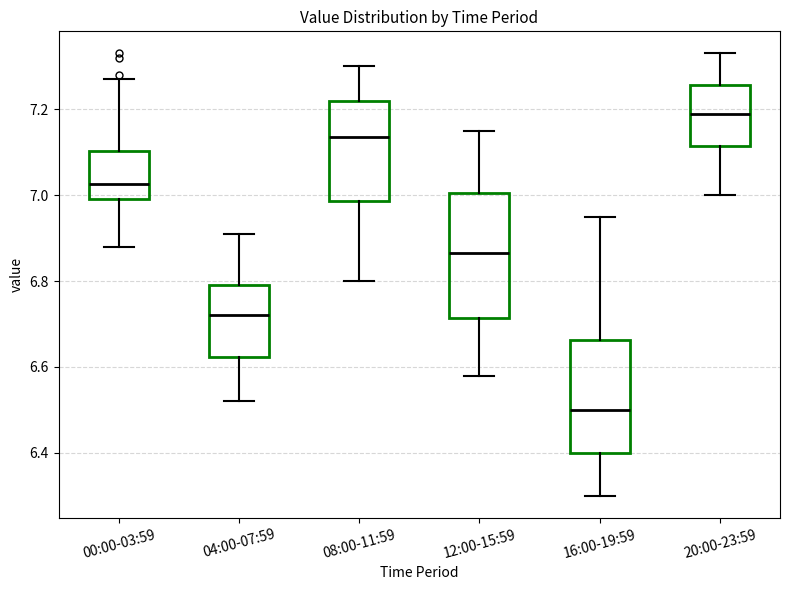

Reading left to right, read every box against the y-axis: the position of its median line, the range the box covers, and the ends of its whiskers. The values are not printed on the chart, so give them approximately, as read against the axis.

00:00-03:59: median 7.02, box 7.00 to 7.10, whiskers 6.88 to 7.28
04:00-07:59: median 6.72, box 6.62 to 6.80, whiskers 6.52 to 6.92
08:00-11:59: median 7.14, box 6.98 to 7.22, whiskers 6.80 to 7.30
12:00-15:59: median 6.86, box 6.72 to 7.00, whiskers 6.58 to 7.16
16:00-19:59: median 6.50, box 6.40 to 6.66, whiskers 6.30 to 6.96
20:00-23:59: median 7.20, box 7.12 to 7.26, whiskers 7.00 to 7.34